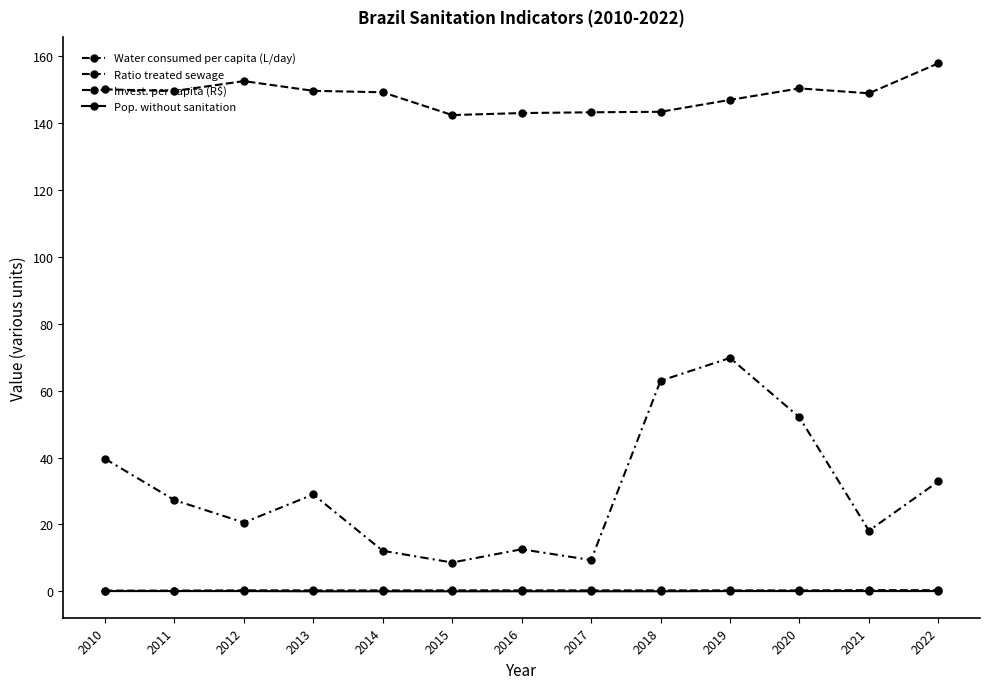

List the labels in order of Invest. per capita (R$) value, smallest first.

2015, 2017, 2014, 2016, 2021, 2012, 2011, 2013, 2022, 2010, 2020, 2018, 2019